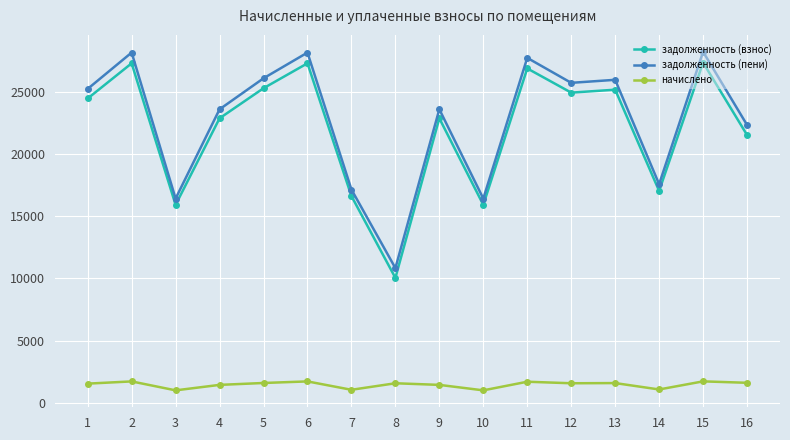

How many data points in задолженность (взнос) are above 24441?

8